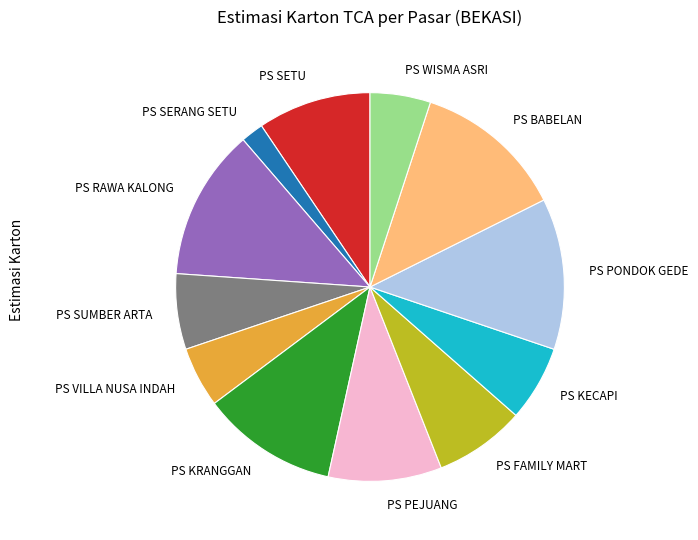

Do PS KECAPI and PS RAWA KALONG together represent more than half of the pie?

No